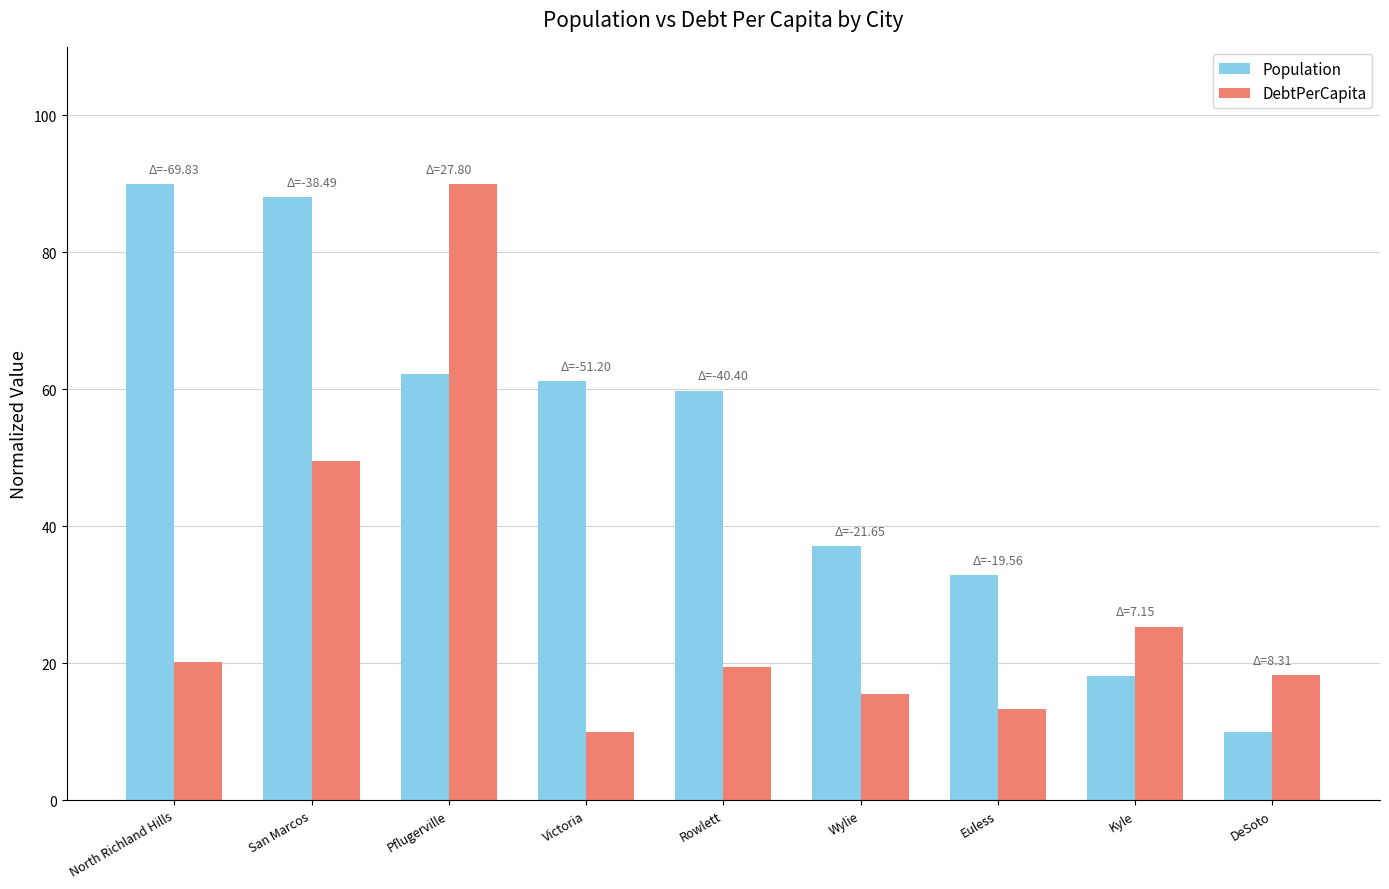

What is the label of the 6th bar from the right?

Victoria